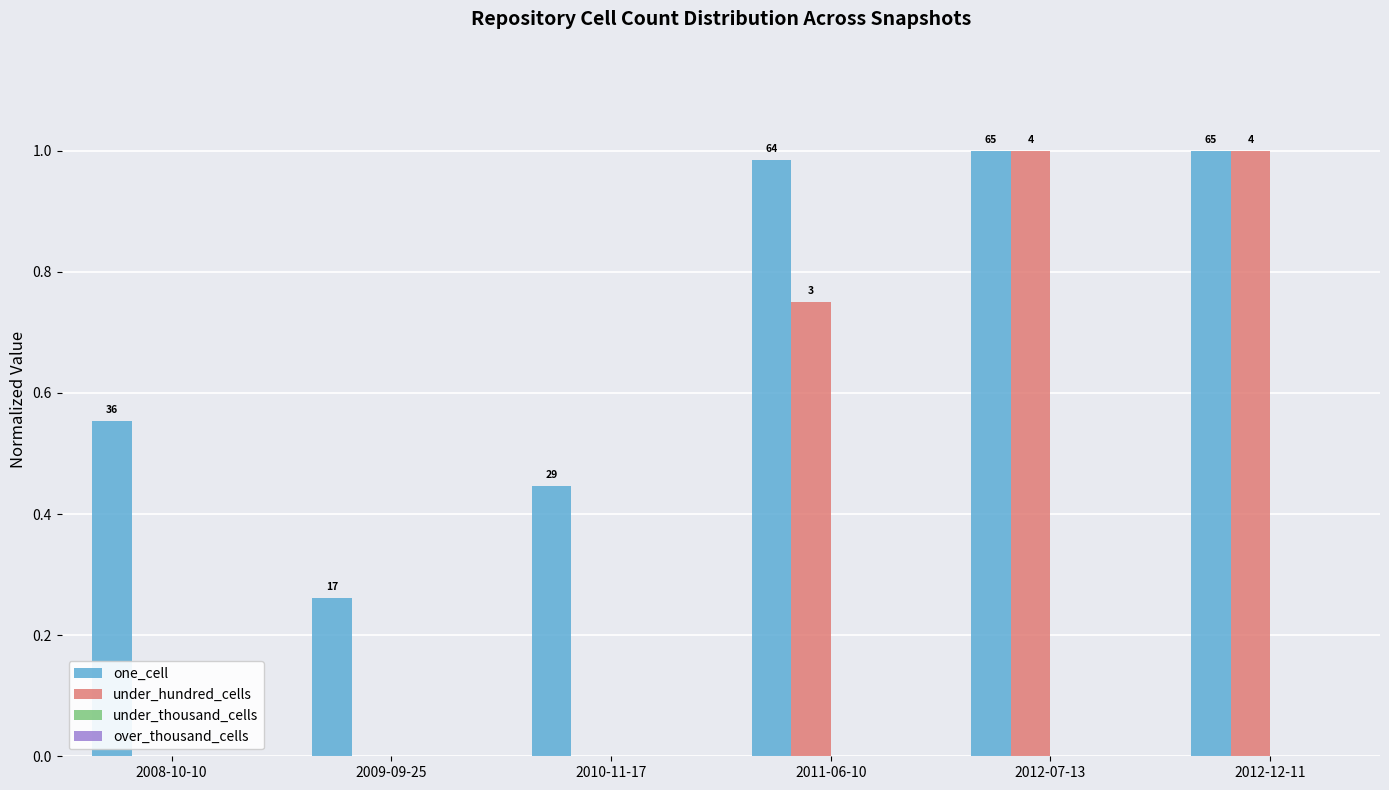

Reading left to right, transcribe all the data shown in this chart.

one_cell: 0.6	0.3	0.4	1.0	1.0	1.0
under_hundred_cells: 0.0	0.0	0.0	0.8	1.0	1.0
under_thousand_cells: 0.0	0.0	0.0	0.0	0.0	0.0
over_thousand_cells: 0.0	0.0	0.0	0.0	0.0	0.0